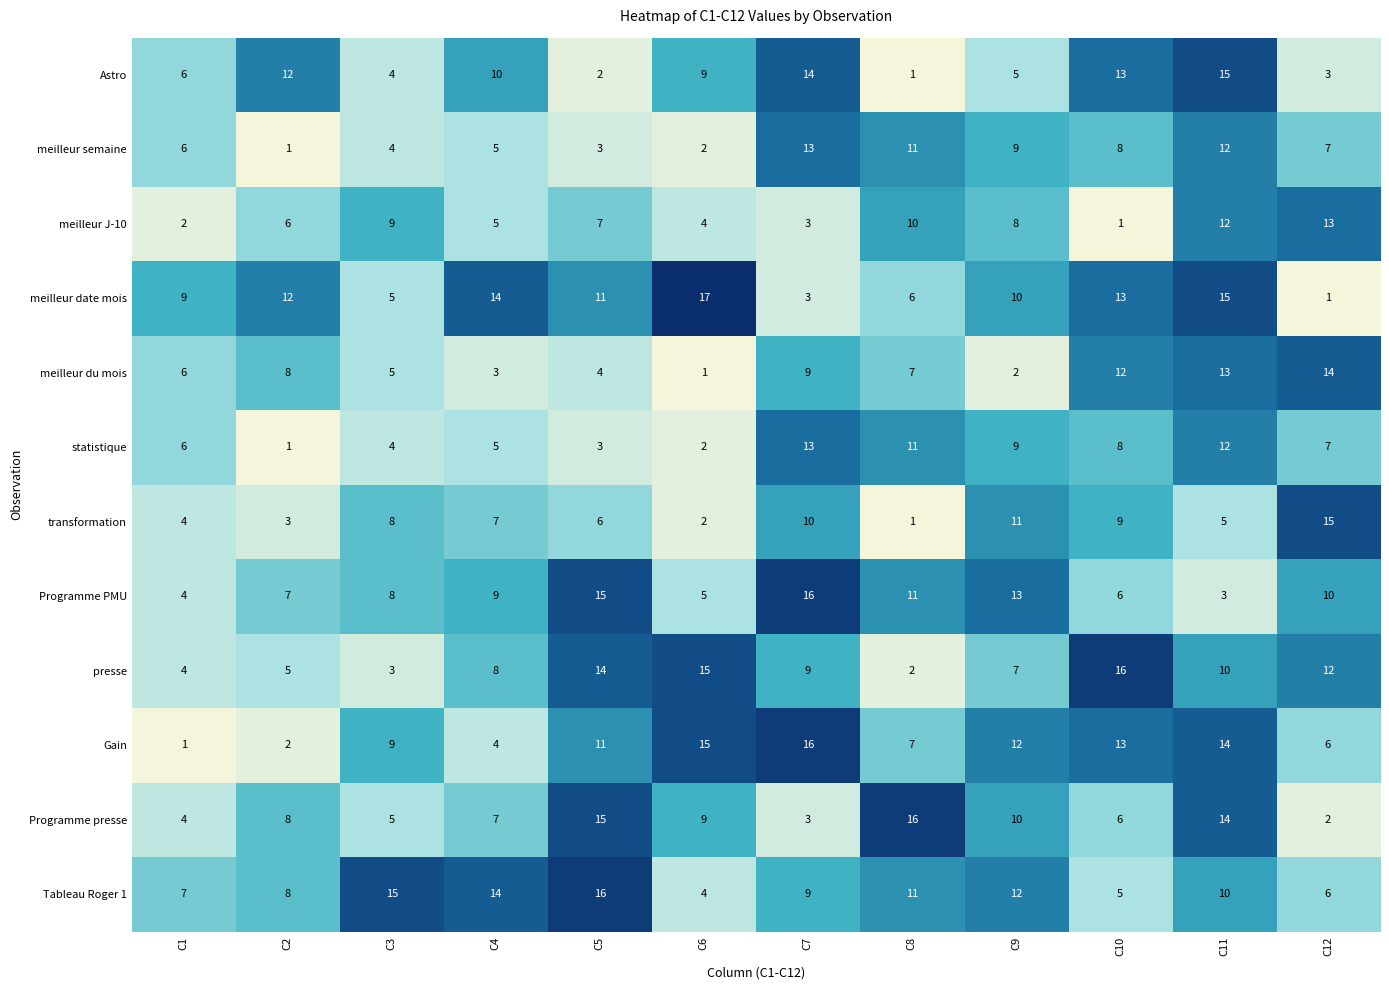

What is the maximum value for Programme presse?

16